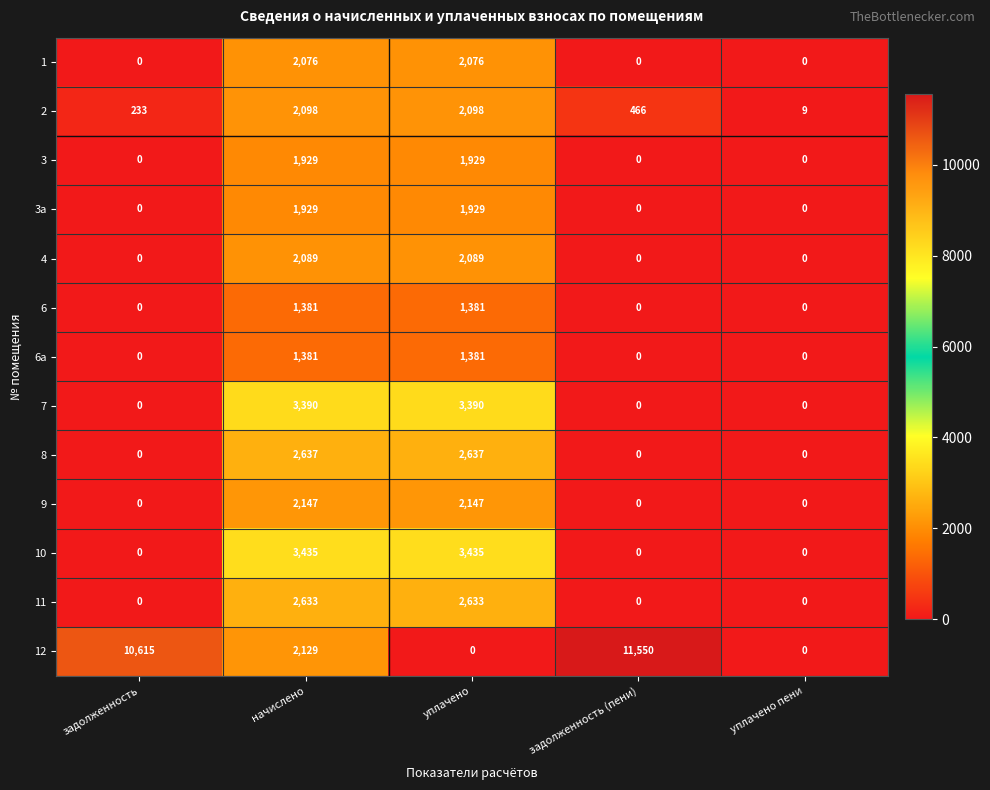

How many data points does each series have?

5